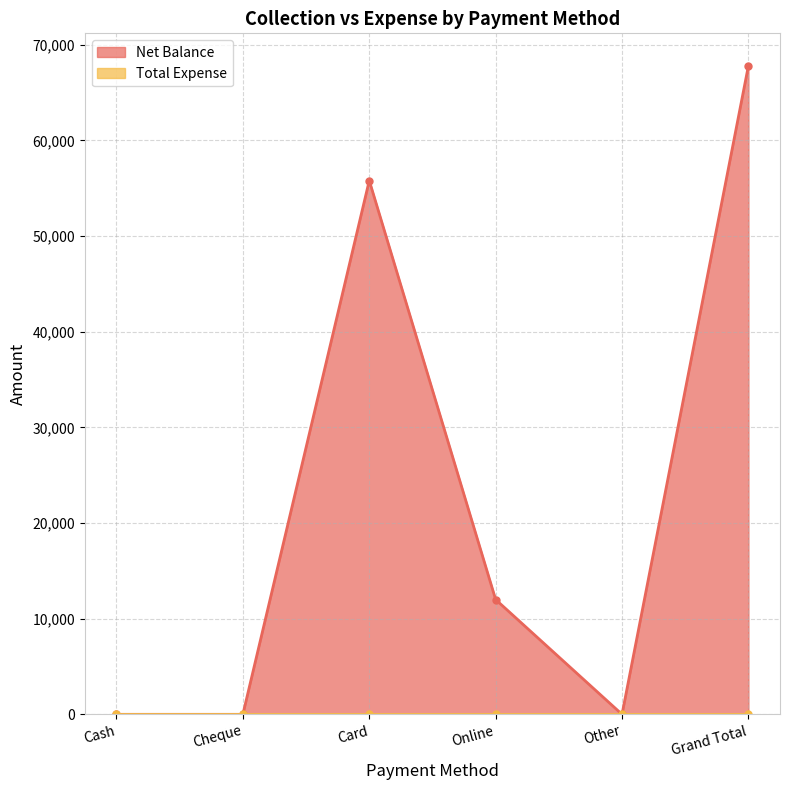

How many points are higher than both their immediate neighbors (excluding endpoints)?

1